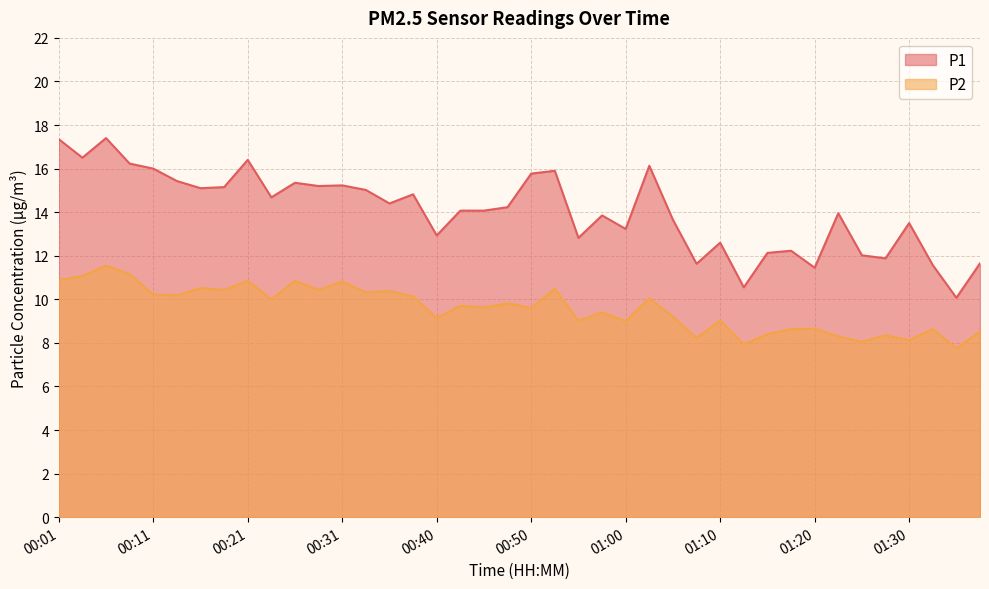

True or false: P2 and P1 cross at least once.

False